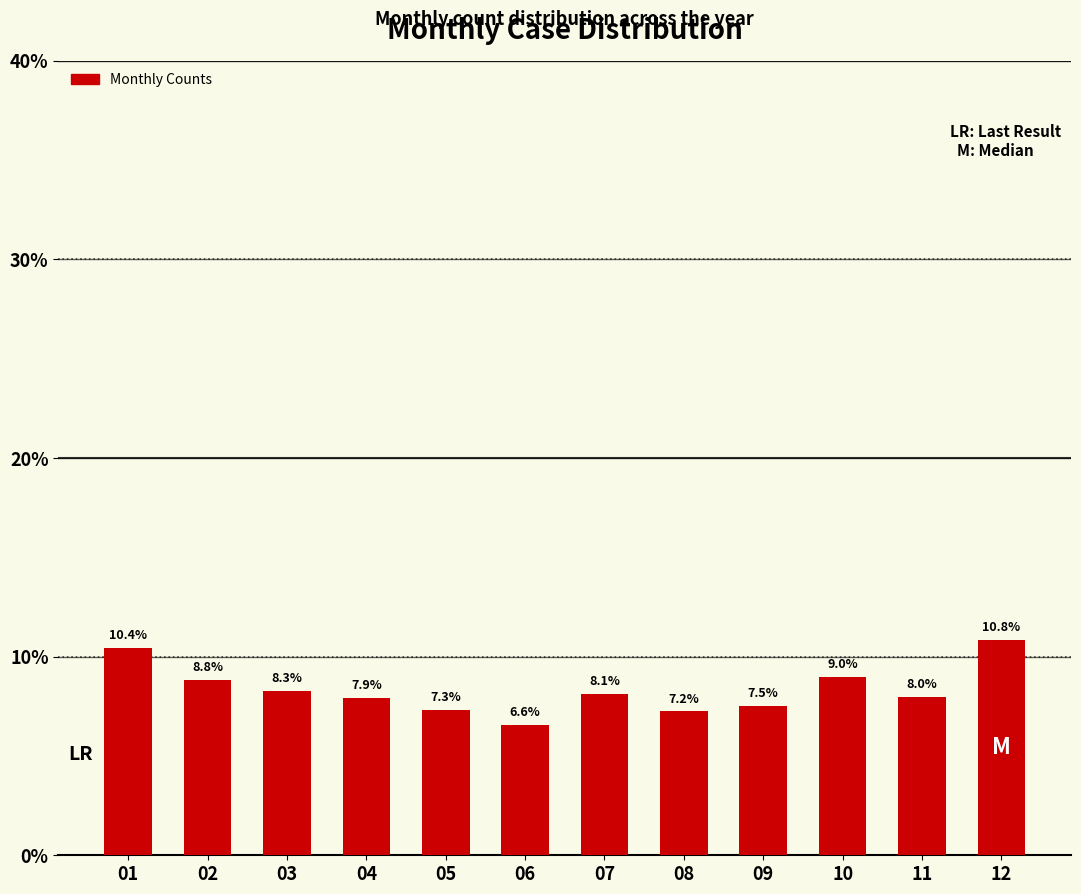

Reading left to right, list all the values displayed in this chart.

10.4	8.8	8.3	7.9	7.3	6.6	8.1	7.2	7.5	9.0	8.0	10.8